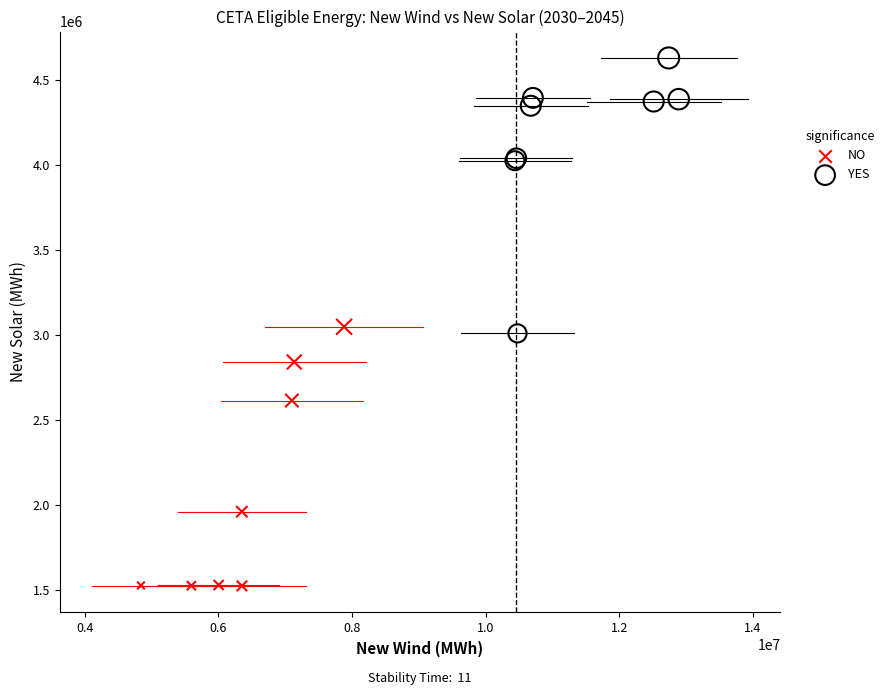

Which series reaches the minimum Y coordinate?

NO